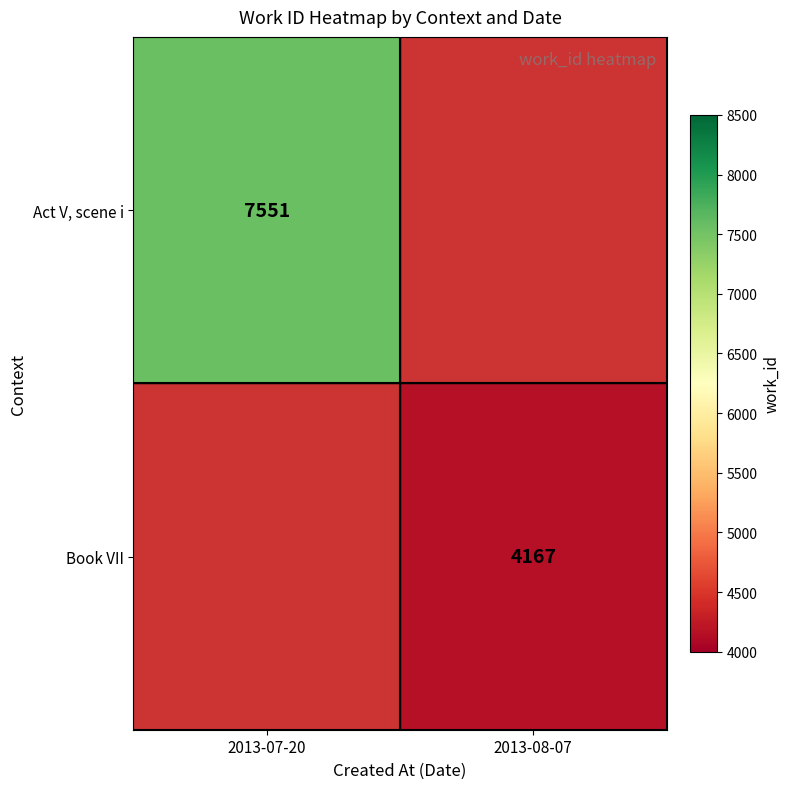

The value of Act V, scene i at 2013-07-20 is 7551. True or false?

True